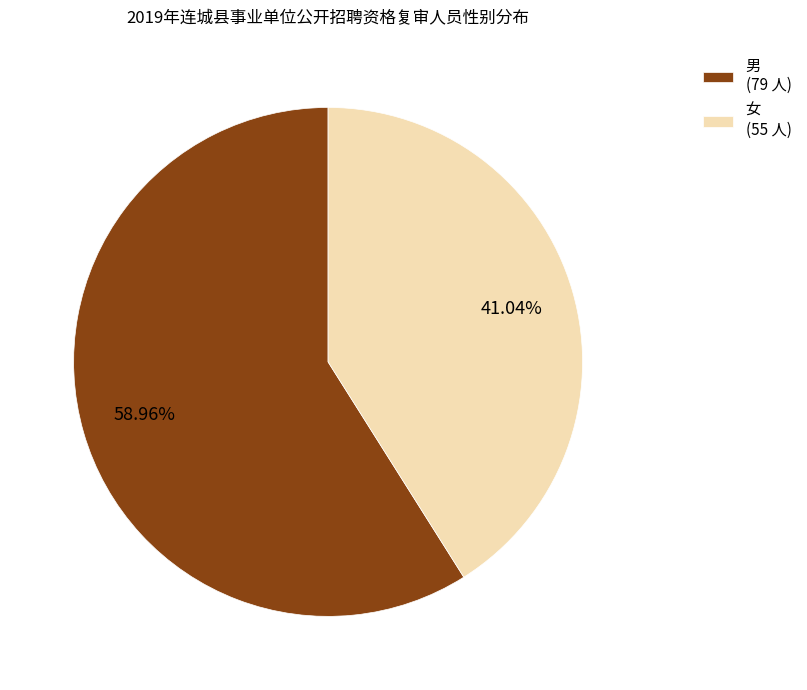

To the nearest percent, what portion does 女 represent?

41%